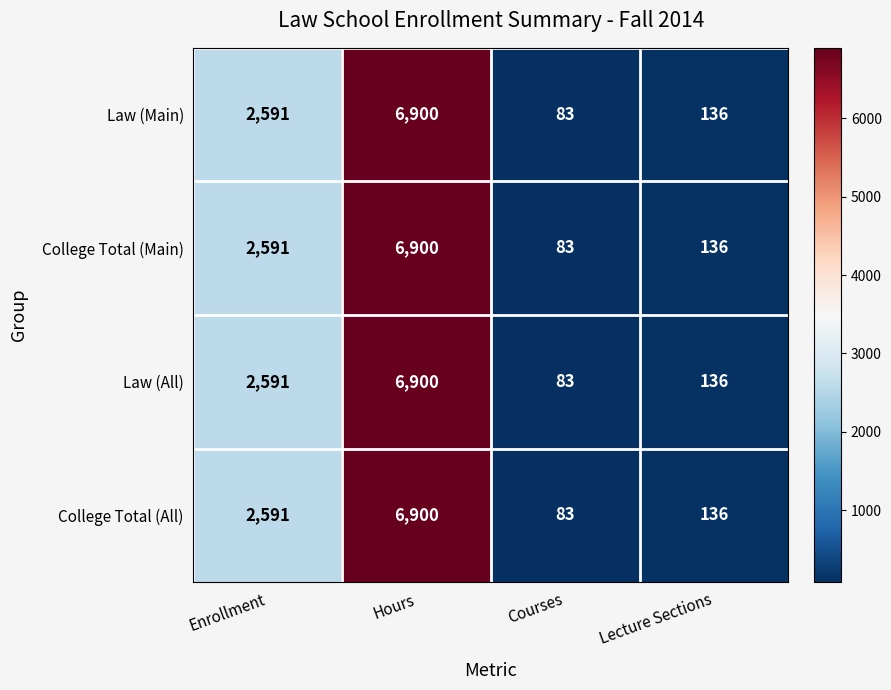

Is it true that Law (All) equals 73 at Lecture Sections?

False